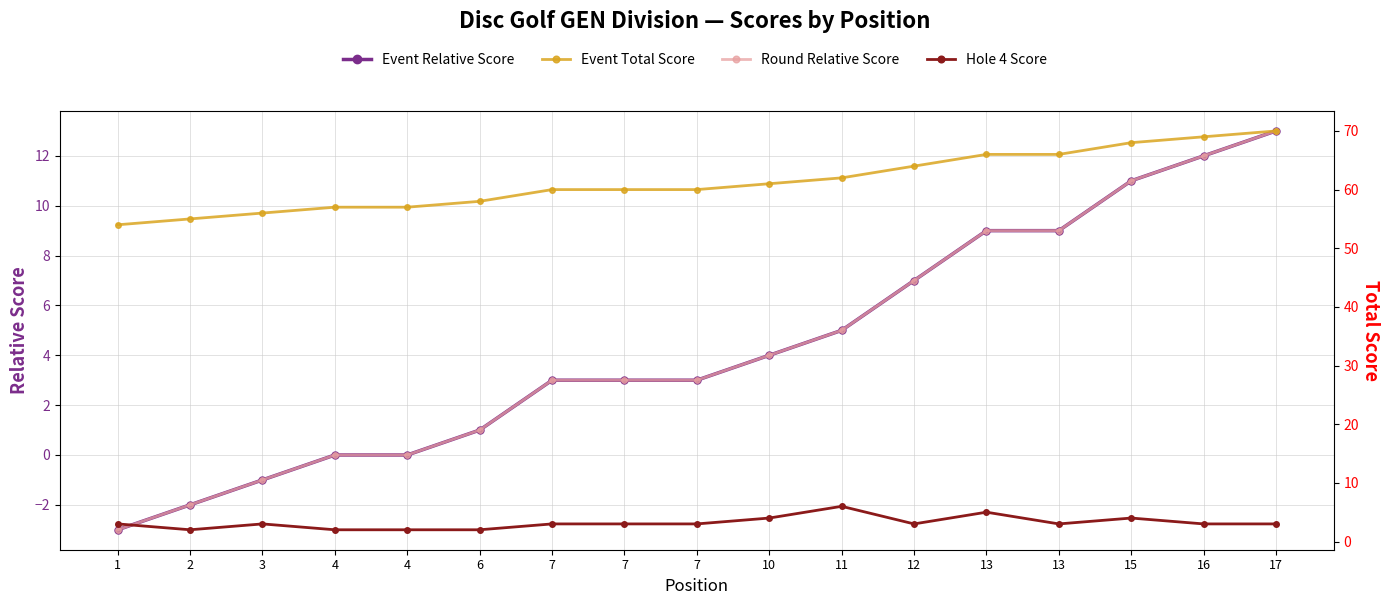

True or false: Event Relative Score and Round Relative Score cross at least once.

False